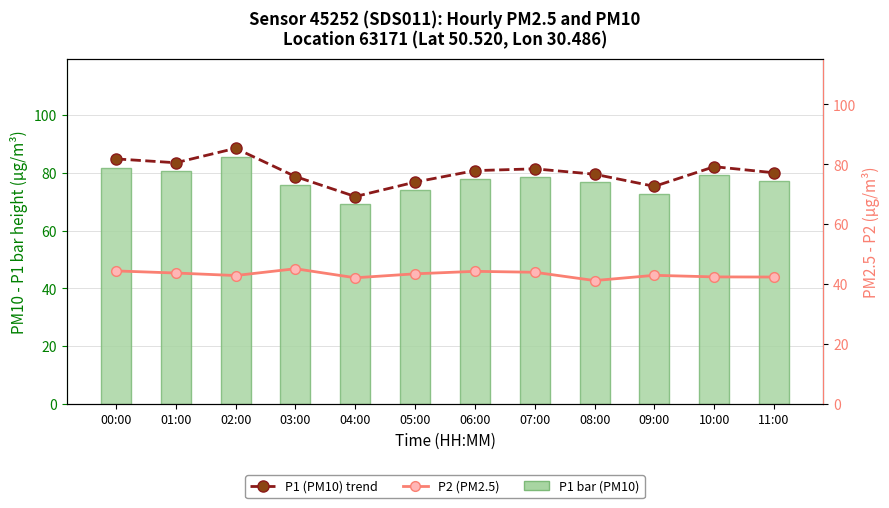

Reading left to right, extract all data points from this chart.

P1 (PM10): 81.8	80.5	85.3	75.9	69.2	74.1	77.9	78.5	76.7	72.7	79.2	77.2
P1 (PM10) trend: 81.8	80.5	85.3	75.9	69.2	74.1	77.9	78.5	76.7	72.7	79.2	77.2
P2 (PM2.5): 44.4	43.7	42.9	45.1	42.1	43.5	44.3	44.0	41.2	43.0	42.4	42.4